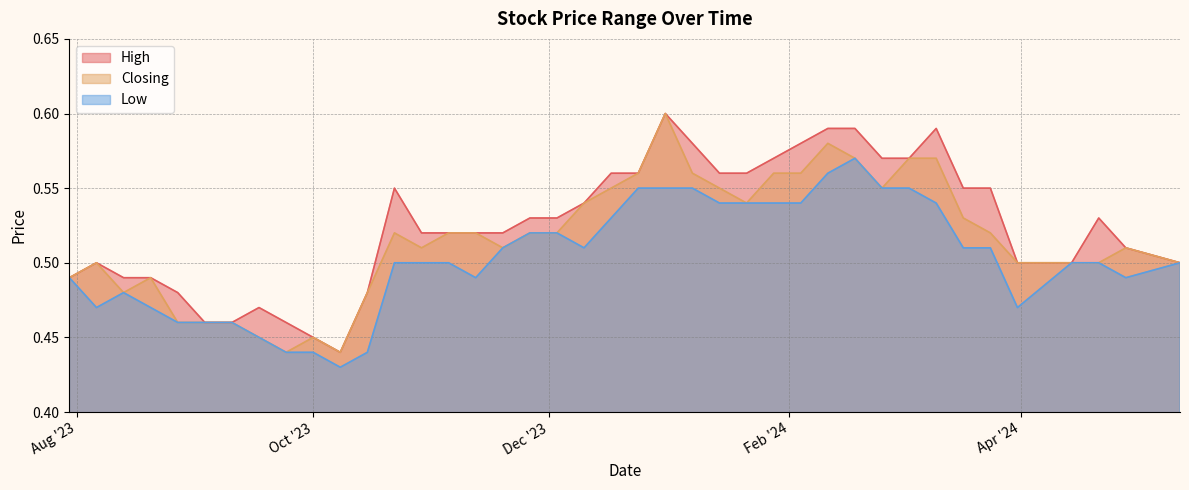

At which label does Low reach its minimum?

08/10/2023